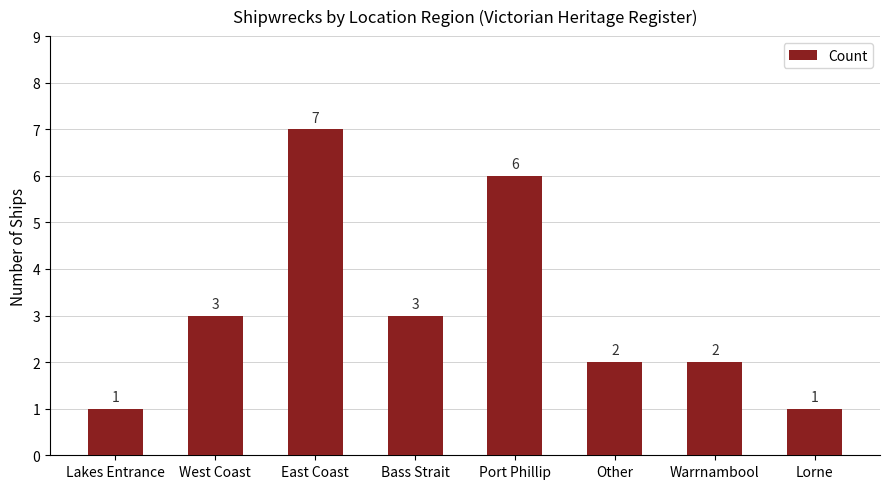

How many values are below 3?

4